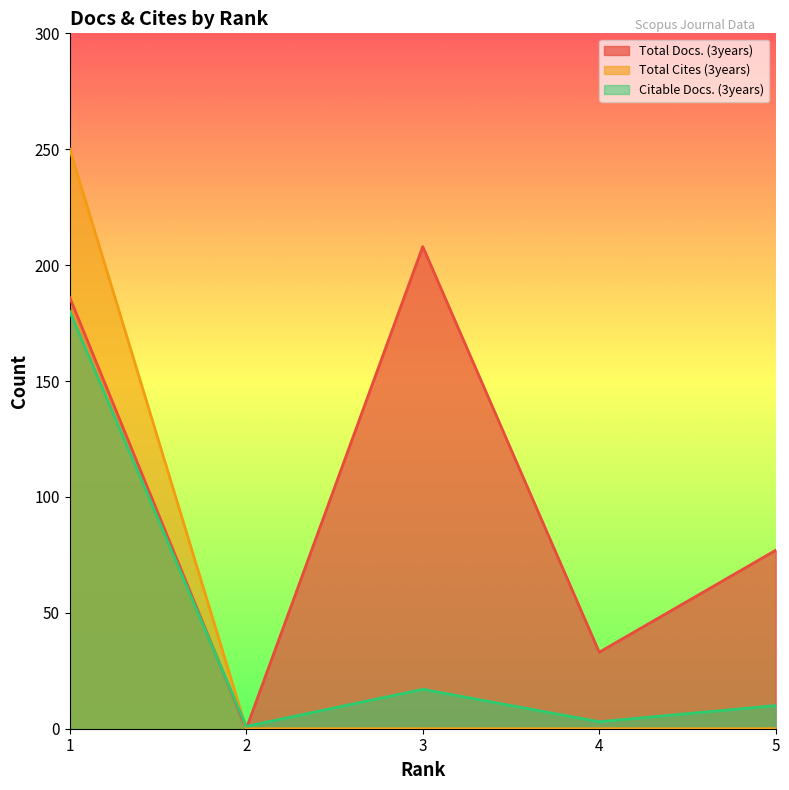

In Total Docs. (3years), how many points are lower than both neighbors (excluding endpoints)?

2